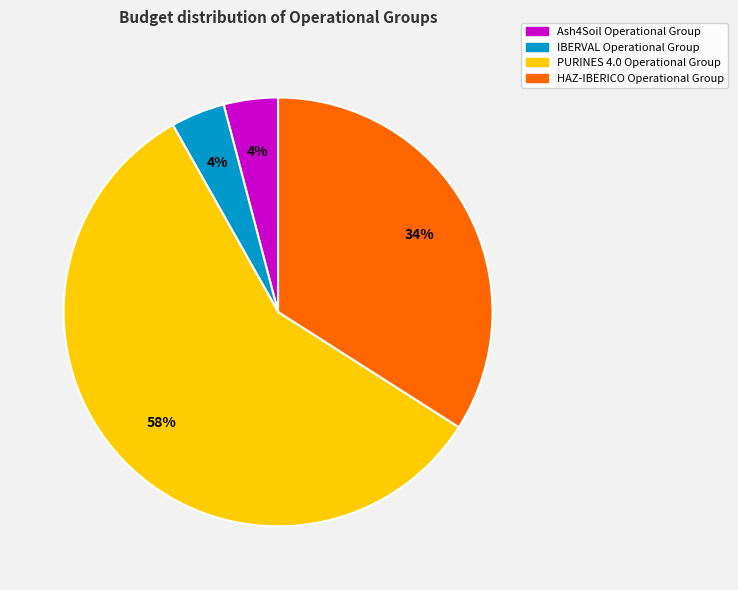

Is the sum of Ash4Soil Operational Group and HAZ-IBERICO Operational Group greater than half?

No